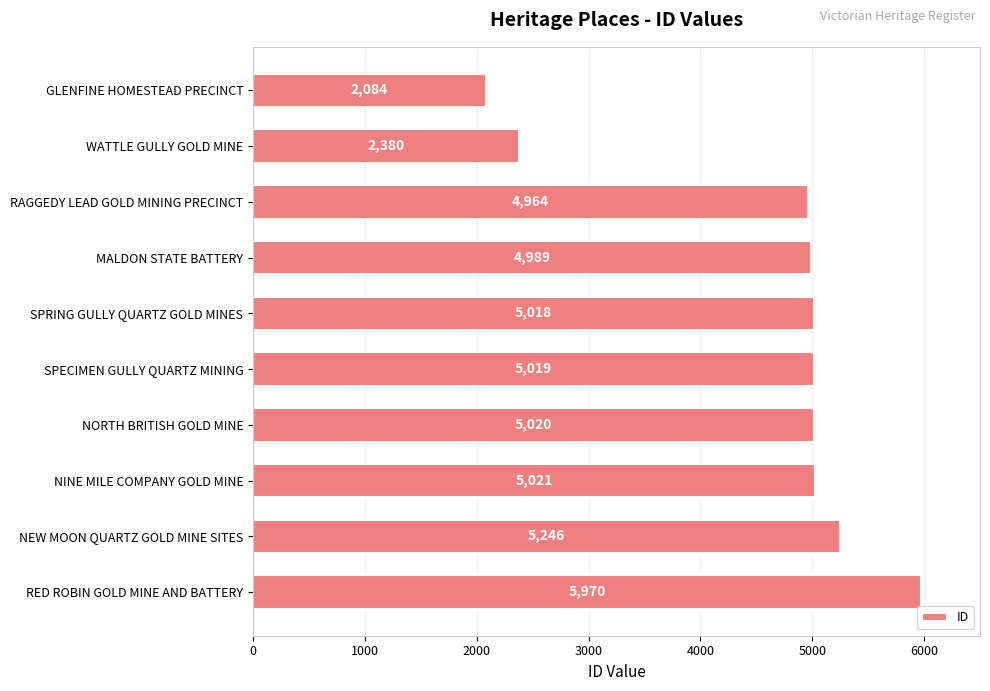

What is the change in value from MALDON STATE BATTERY to SPECIMEN GULLY QUARTZ MINING?

+30